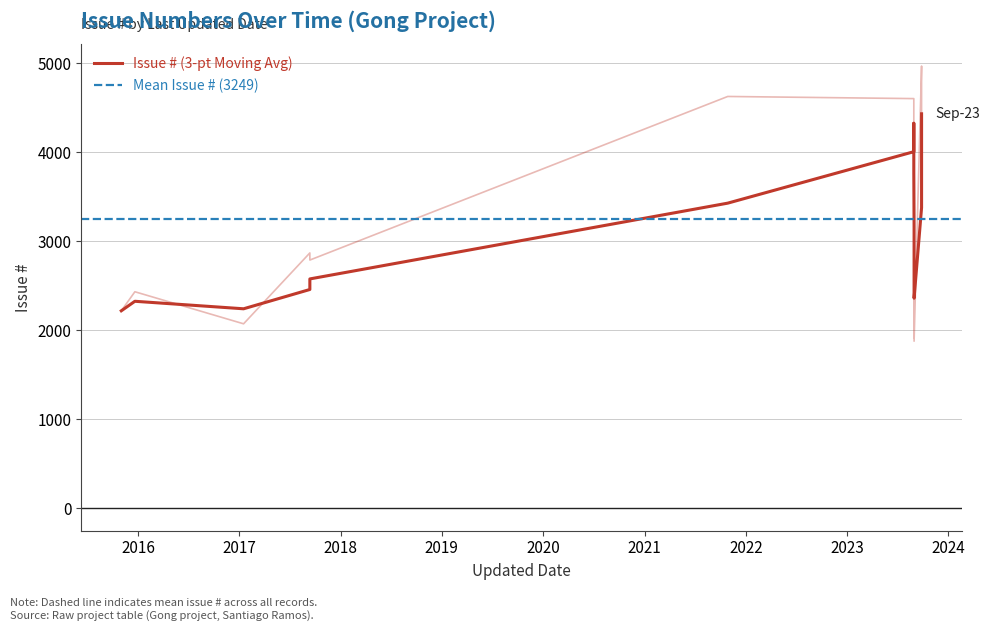

The chart shows a value of 4799 at 2023-09-27. True or false?

True